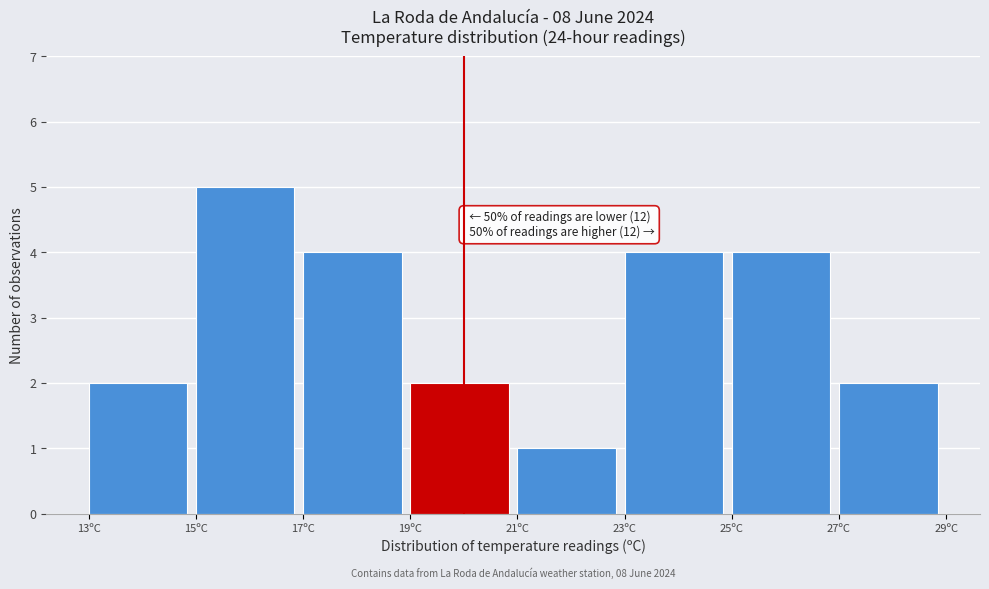

Over which range of the x-axis is the bar tallest?

15 to 17